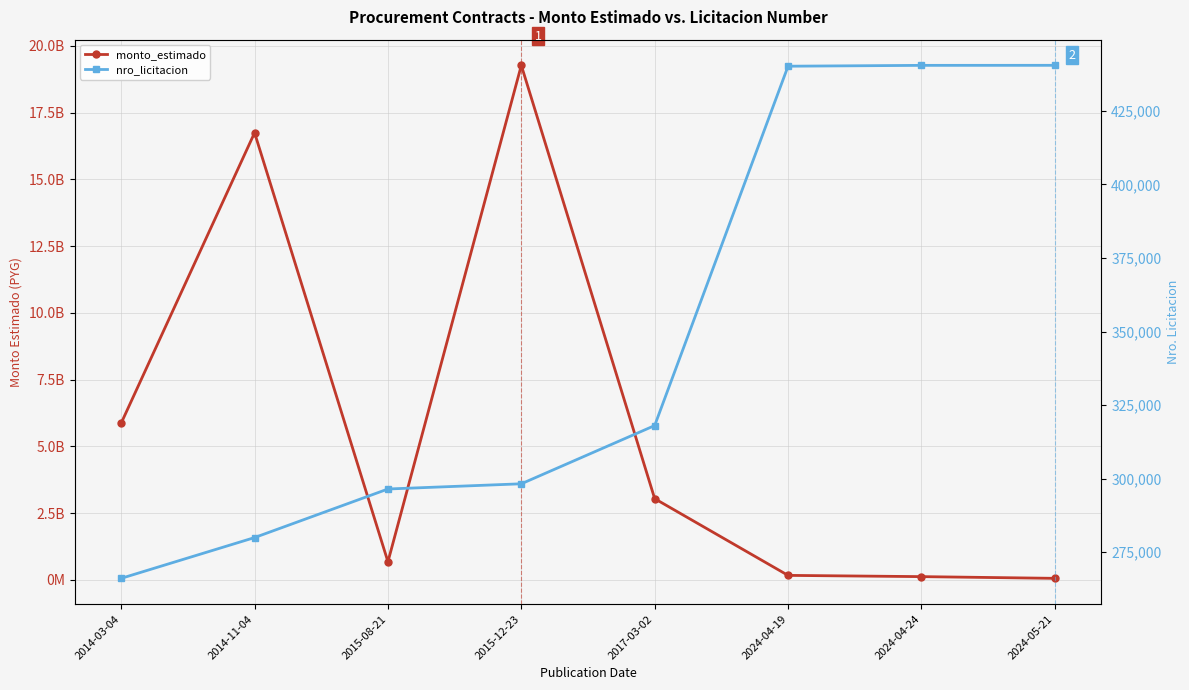

At which category is the sum across all series the highest?

2015-12-23